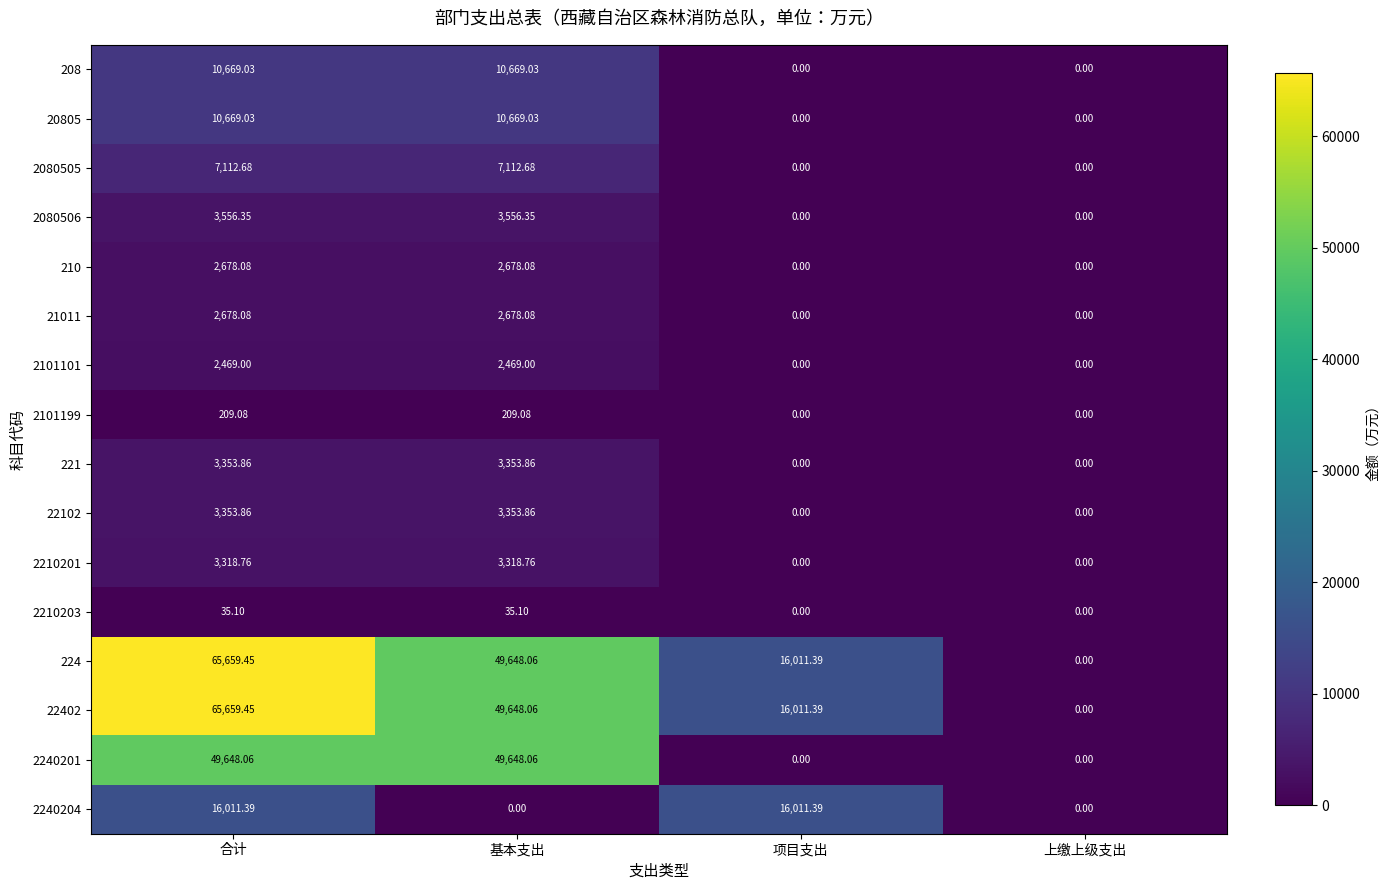

Where does the 208 series first go above 10669?

合计